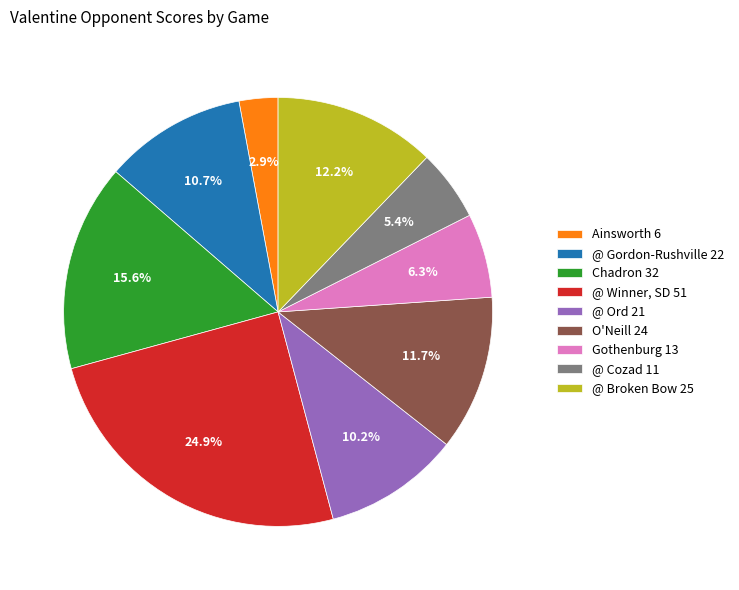

Combined, what portion of the pie is Gothenburg and @ Winner, SD?

31.2%